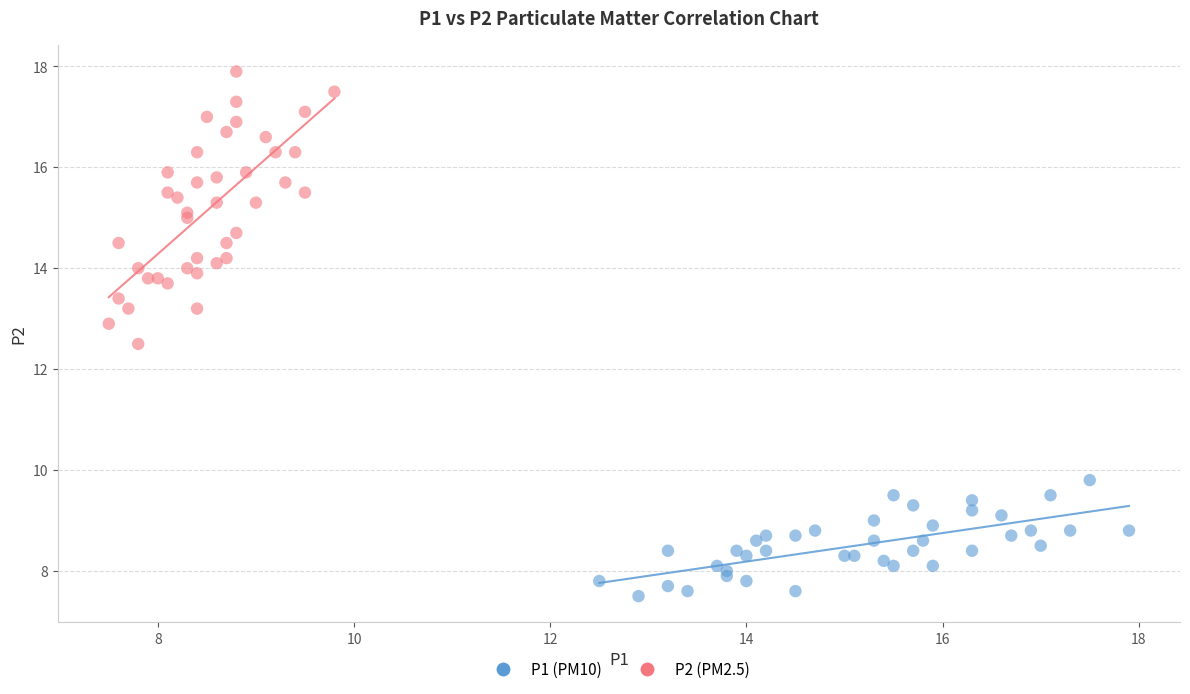

Which series reaches the minimum Y coordinate?

P1 (PM10)